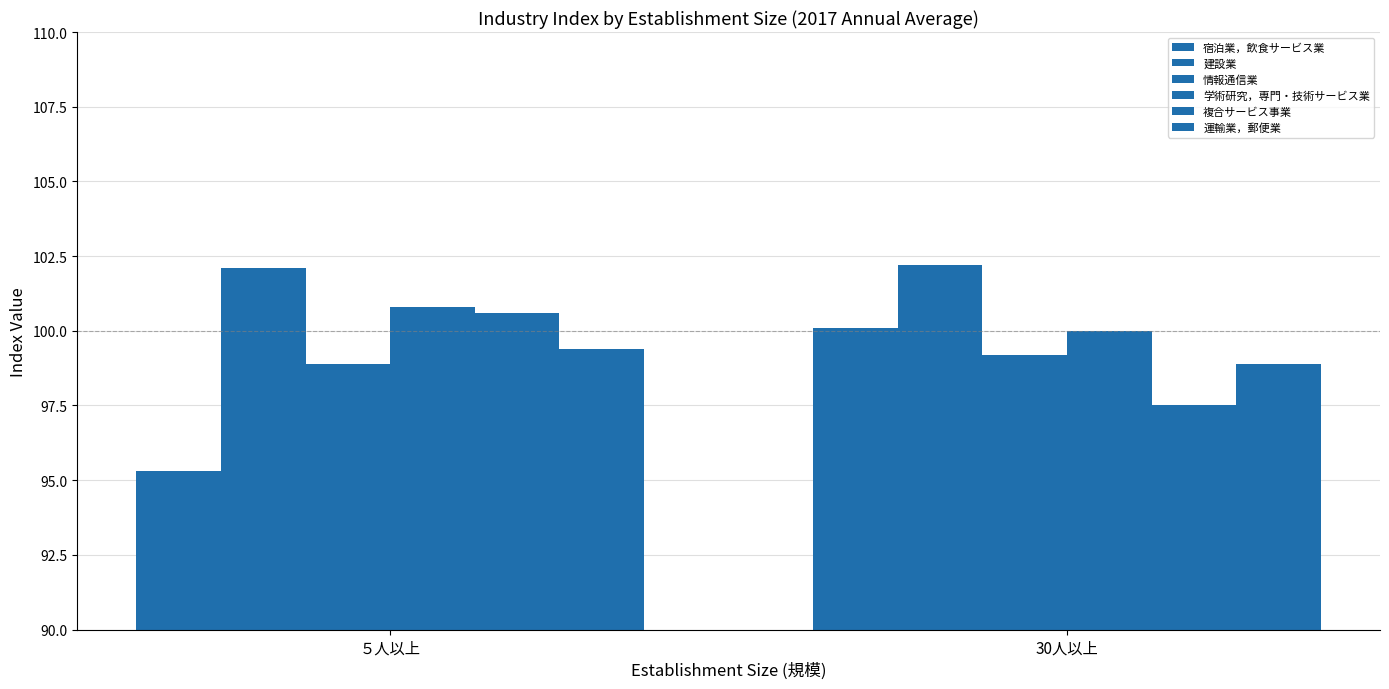

How many data points in 運輸業，郵便業 are less than 99?

1